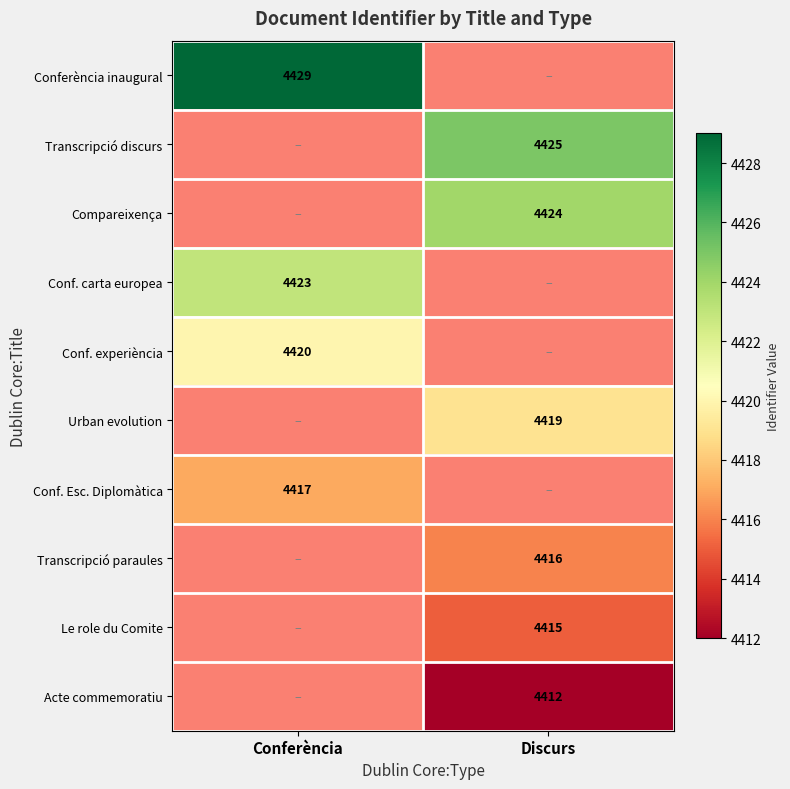

Which category has the highest value across all series?

Conferència